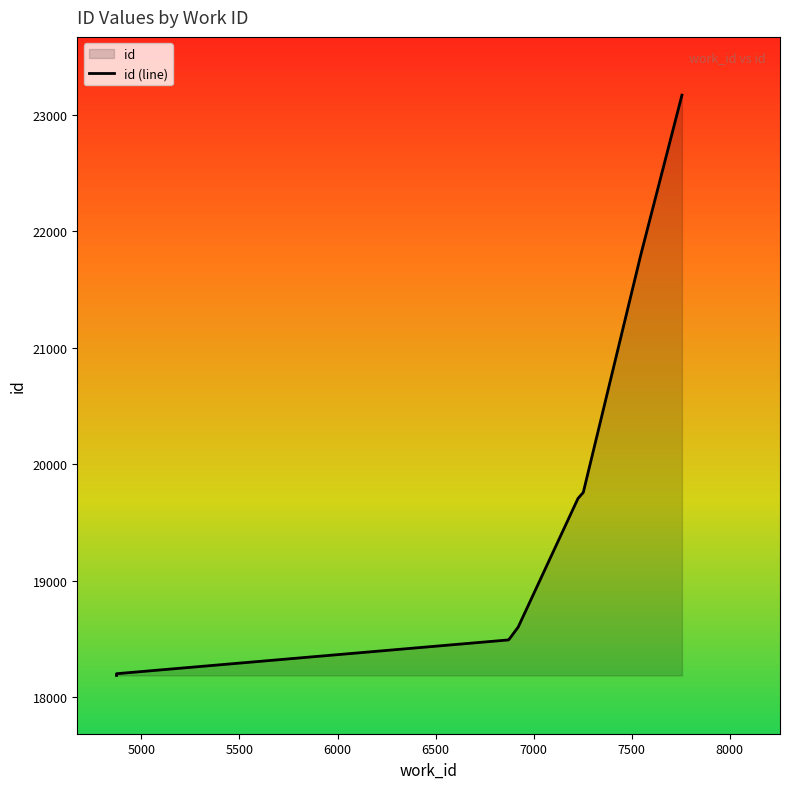

How many data points are above 18603?

4